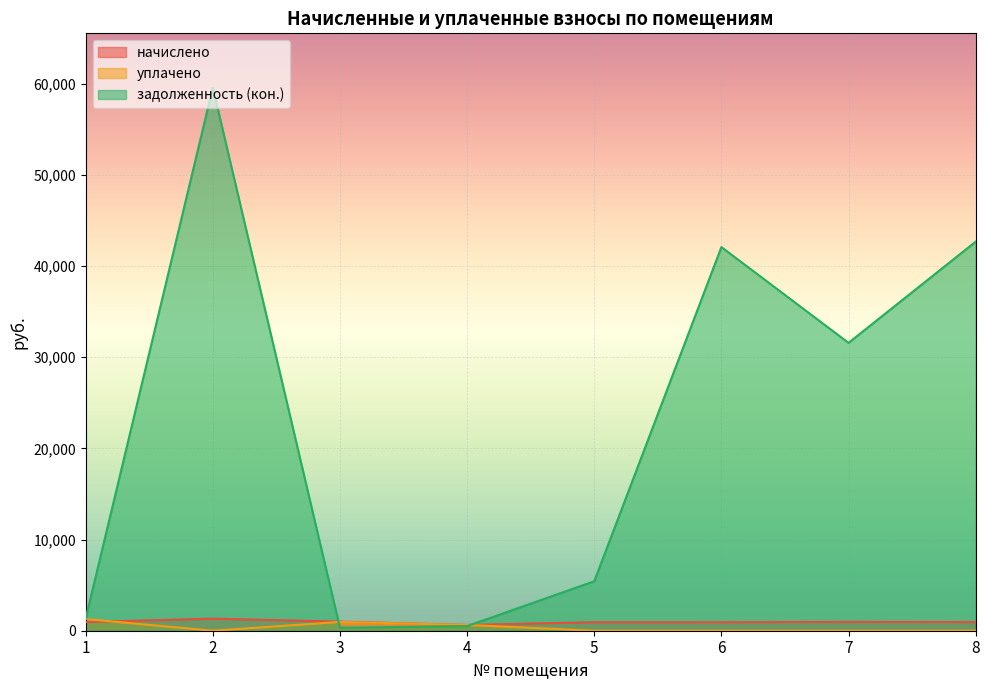

Rank the categories by начислено value from lowest to highest.

4, 6, 5, 8, 1, 7, 3, 2